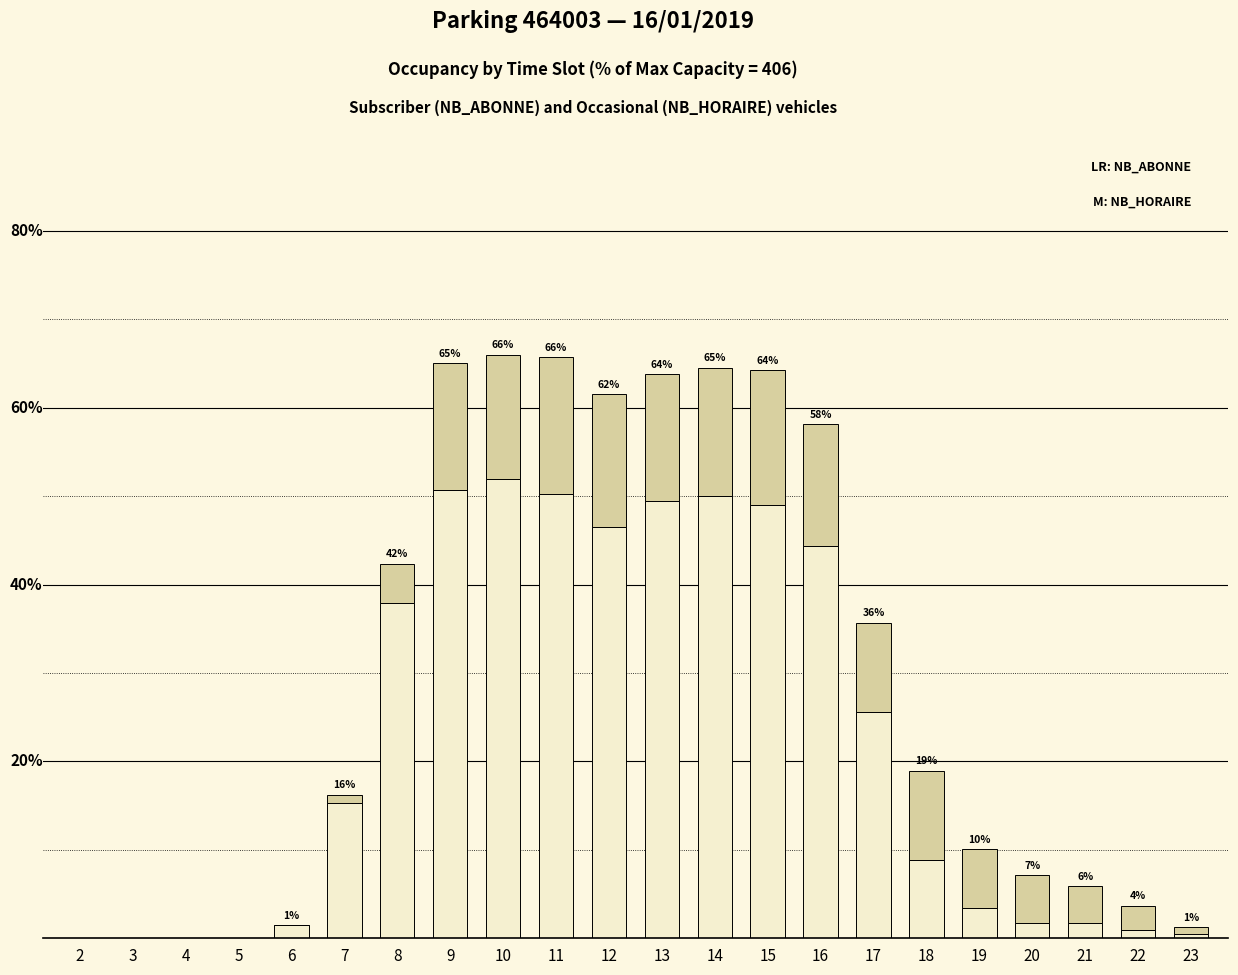

Does the chart contain stacked bars?

Yes